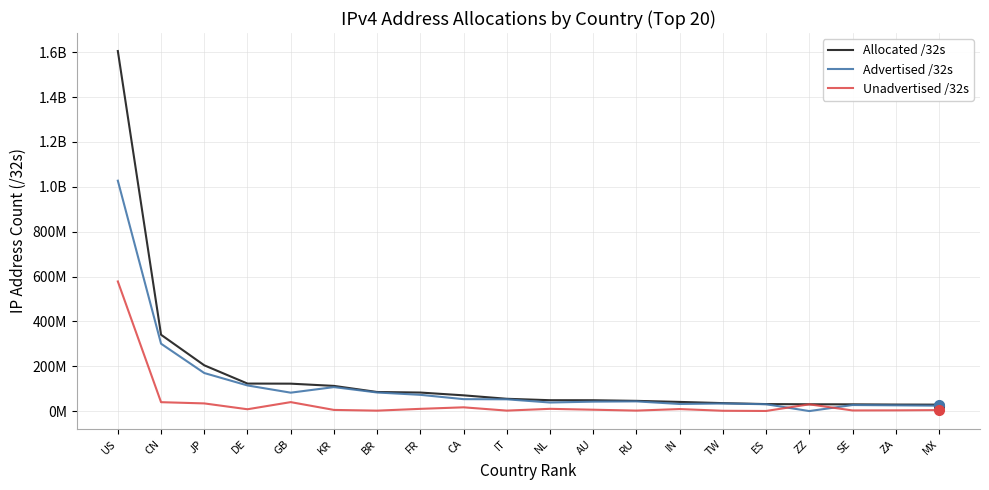

Reading right to left, transcribe all the data shown in this chart.

Allocated /32s: MX=28910336	ZA=29288960	SE=30251624	ZZ=30531720	ES=31430208	TW=35670784	IN=41046272	RU=45774080	AU=48532480	NL=48680680	IT=55014976	CA=70376704	FR=82817584	BR=85268736	KR=112460800	GB=122437656	DE=122833024	JP=204226560	CN=340432128	US=1605065472
Advertised /32s: MX=24242176	ZA=25826048	SE=27198208	ZZ=272385	ES=30700800	TW=34035712	IN=31859200	RU=43408640	AU=42238772	NL=38421280	IT=52678400	CA=53393920	FR=72634368	BR=83110912	KR=107071360	GB=82280448	DE=114477824	JP=169815680	CN=300546818	US=1027078304
Unadvertised /32s: MX=4668160	ZA=3462912	SE=3053416	ZZ=30259335	ES=729408	TW=1635072	IN=9187072	RU=2365440	AU=6293708	NL=10259400	IT=2336576	CA=16982784	FR=10183216	BR=2157824	KR=5389440	GB=40157208	DE=8355200	JP=34410880	CN=39885310	US=577987168